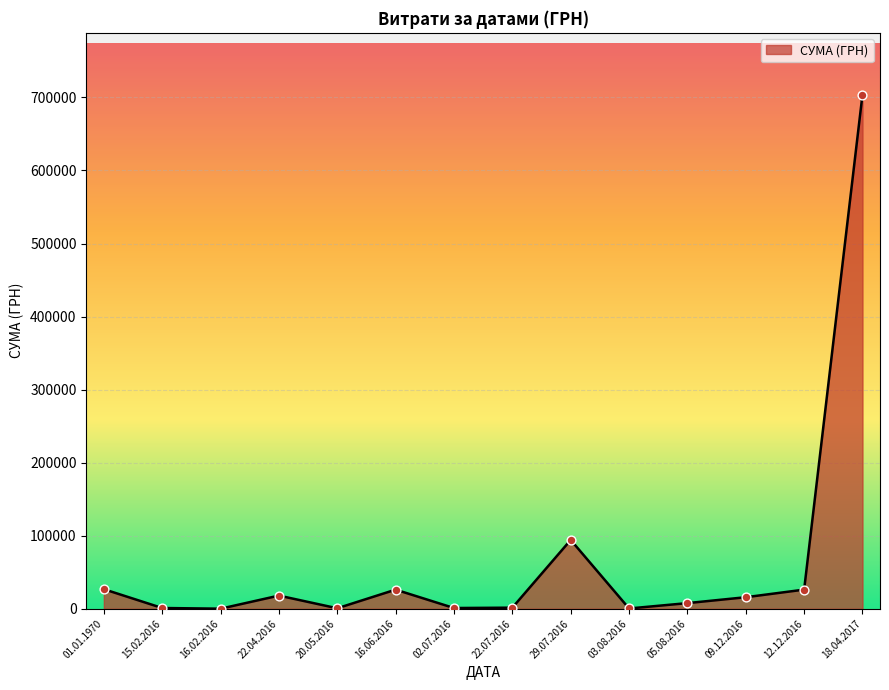

Approximately how many times larger is the value at 18.04.2017 compared to 09.12.2016?

44.6